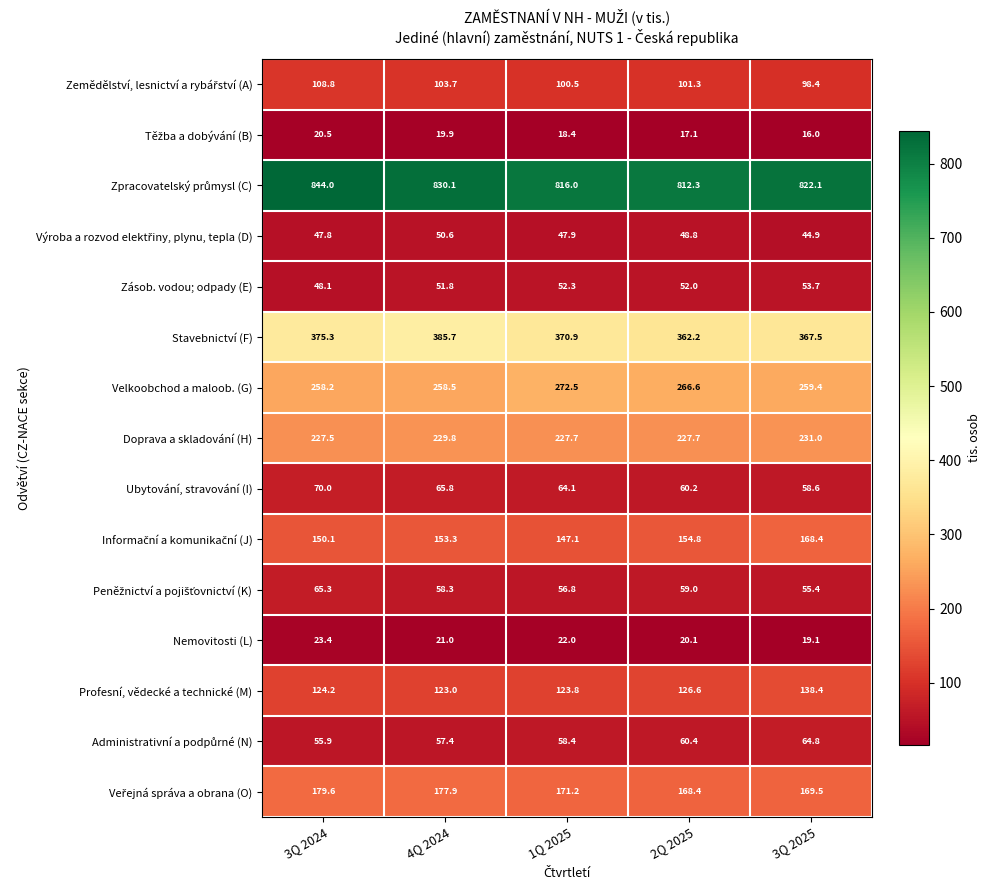

What is the sum of all Doprava a skladování (H) values?

1143.7